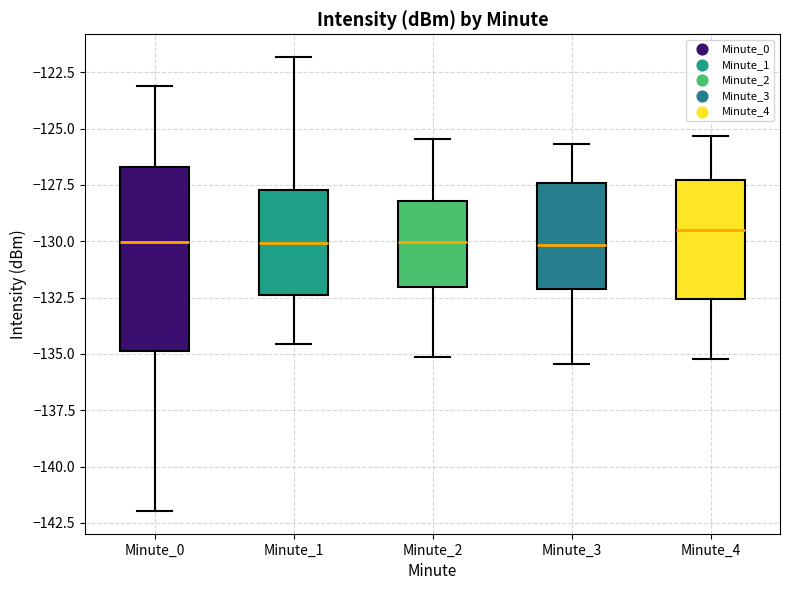

Which box is the tallest, from its lower edge to its upper edge?

Minute_0